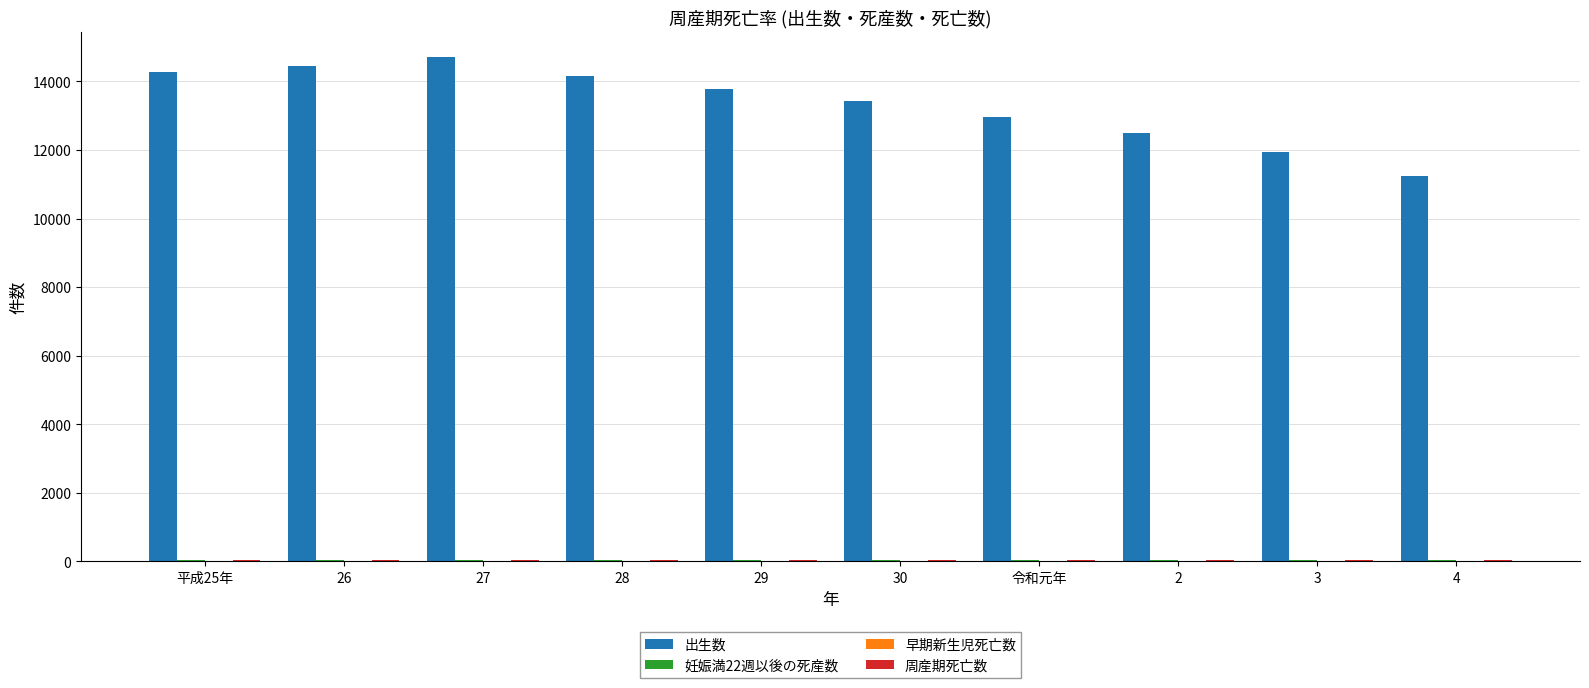

Which series changed the most between 28 and 3?

出生数